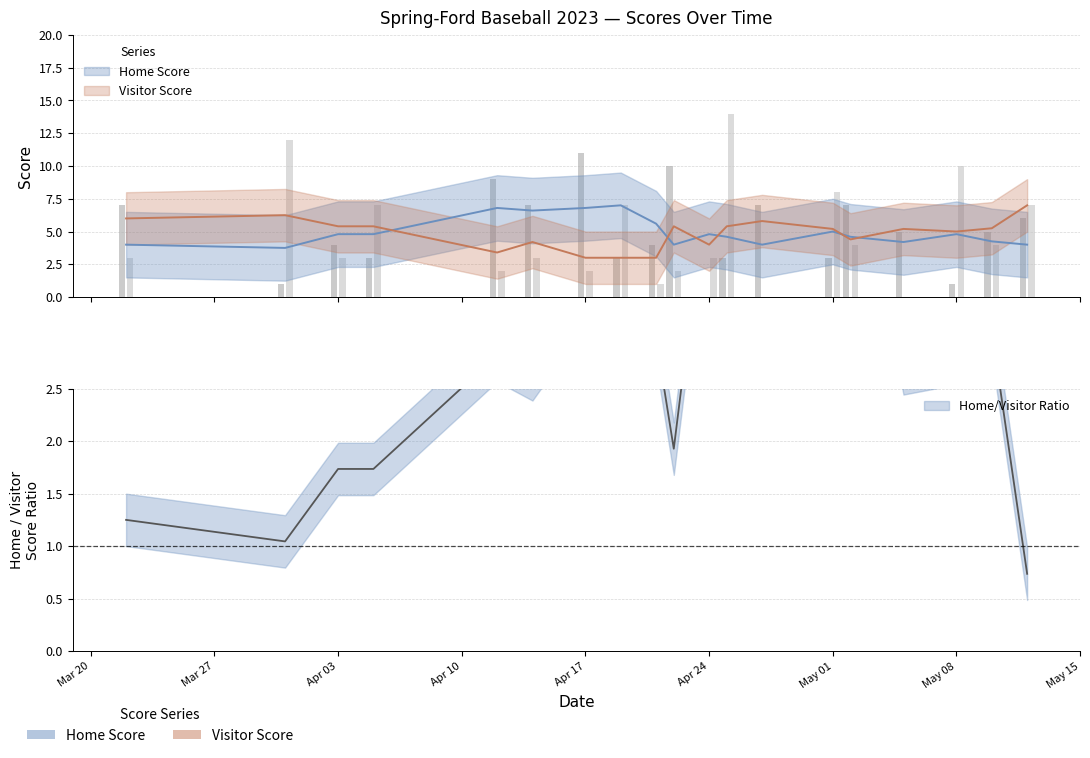

Which series has the largest total across all categories?

Home Score